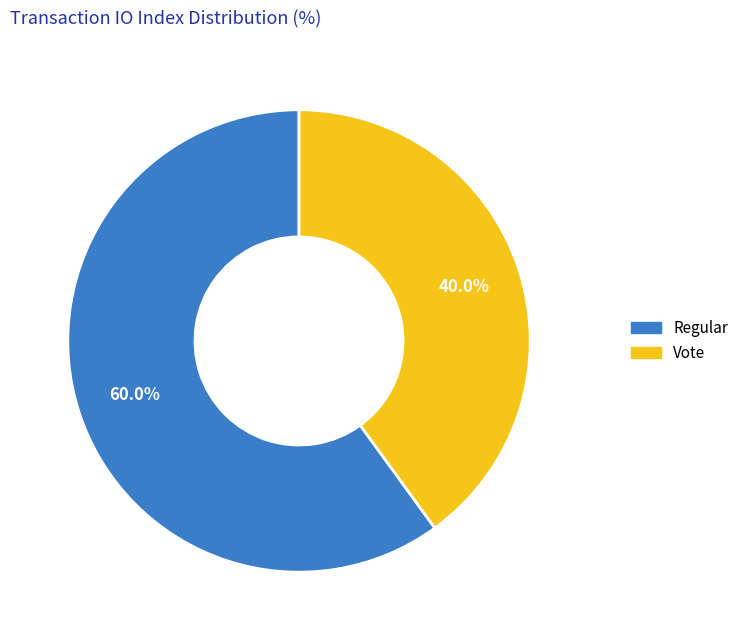

What percentage is the Regular slice, to the nearest percent?

60%